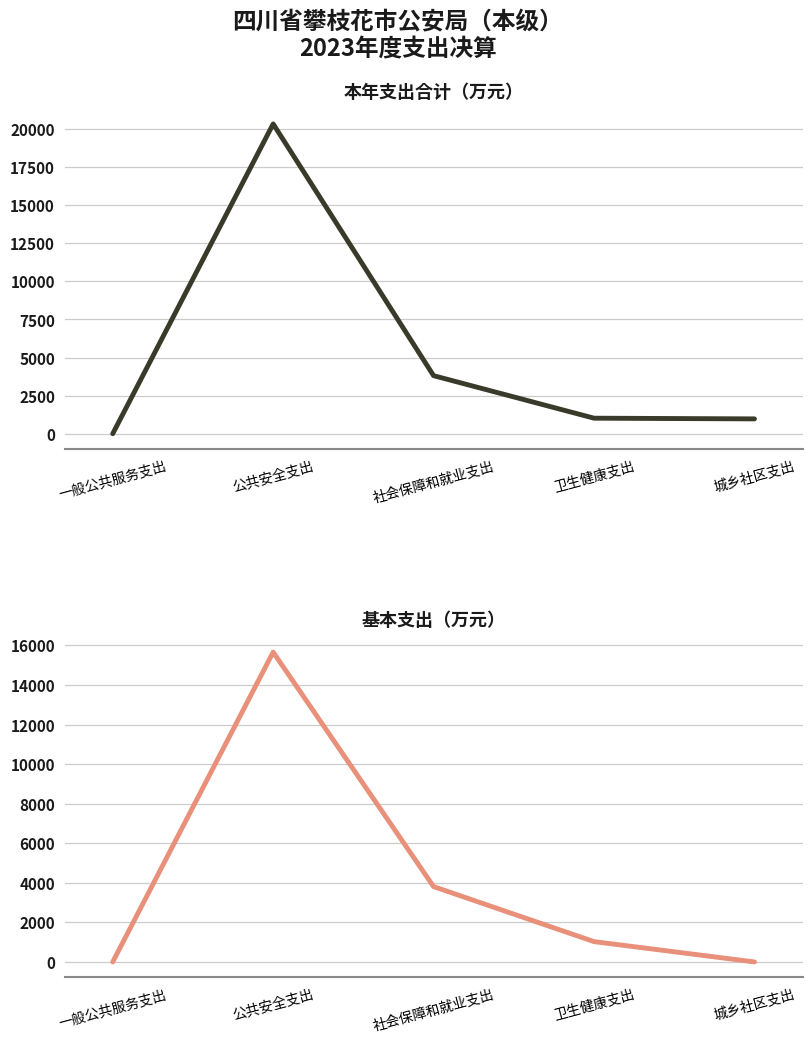

How many data points in 本年支出合计 are less than 1031?

2